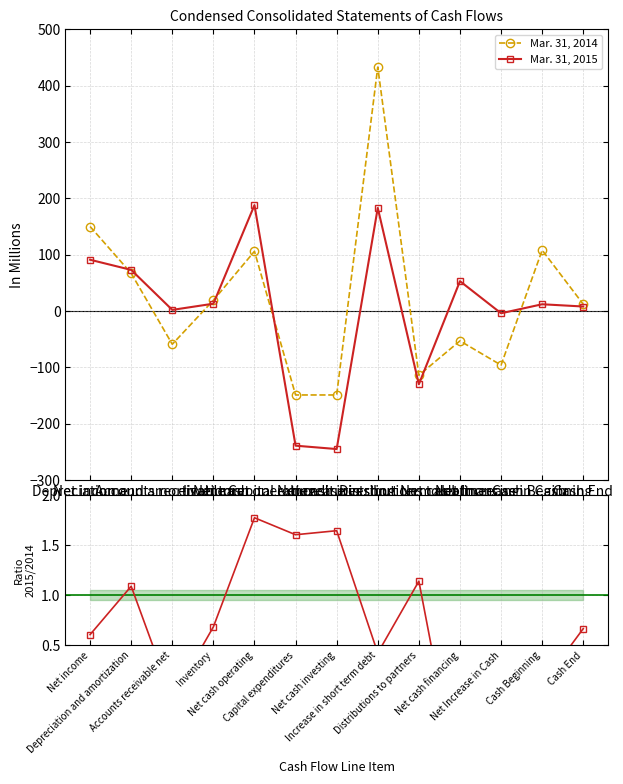

After their last crossing, which series has the higher values: Mar. 31, 2014 or Mar. 31, 2015?

Mar. 31, 2014